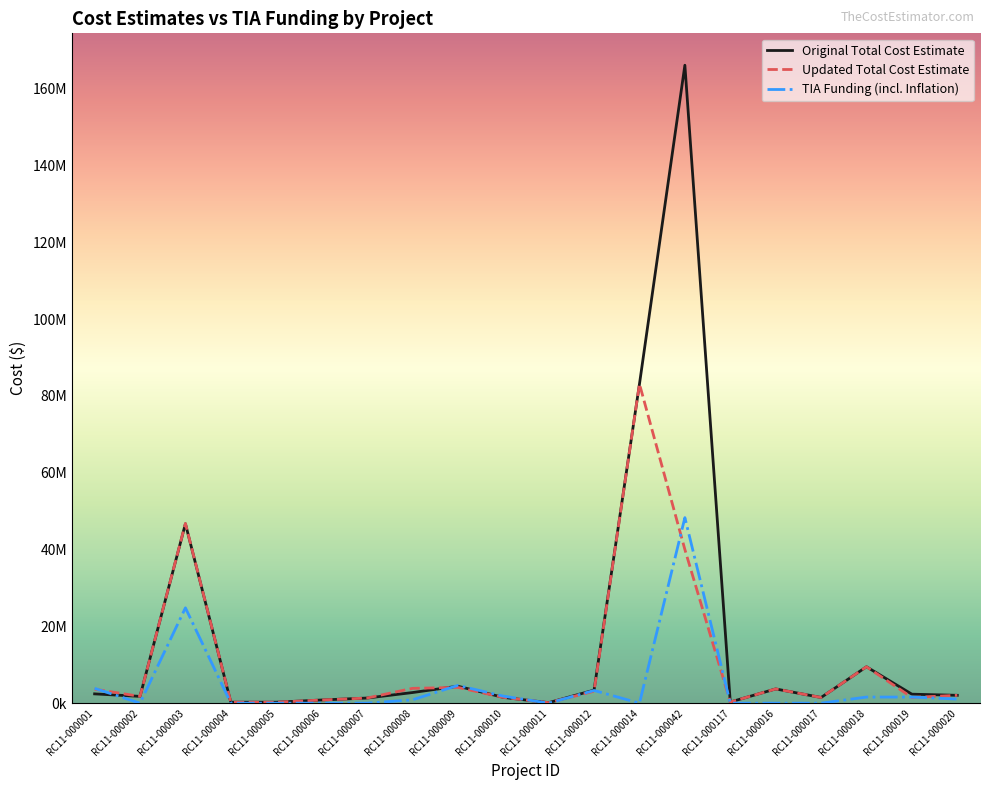

Reading right to left, what are all the values shown in this chart?

Original Total Cost Estimate: RC11-000020=2044815.0	RC11-000019=2339192.0	RC11-000018=9472515.0	RC11-000017=1479601.0	RC11-000016=3706900.0	RC11-000117=300000.0	RC11-000042=166059899.0	RC11-000014=83086626.0	RC11-000012=3400000.0	RC11-000011=131000.0	RC11-000010=1510000.0	RC11-000009=4415267.0	RC11-000008=2764953.0	RC11-000007=1335376.0	RC11-000006=825000.0	RC11-000005=252457.0	RC11-000004=252457.0	RC11-000003=46700000.0	RC11-000002=1767196.0	RC11-000001=2421000.0
Updated Total Cost Estimate: RC11-000020=2044815.0	RC11-000019=1500000.0	RC11-000018=9472515.0	RC11-000017=1479601.0	RC11-000016=3706900.0	RC11-000117=300000.0	RC11-000042=40000000.0	RC11-000014=83086626.0	RC11-000012=3119299.0	RC11-000011=131000.0	RC11-000010=1510000.0	RC11-000009=4106510.0	RC11-000008=3854053.0	RC11-000007=1335376.0	RC11-000006=825000.0	RC11-000005=252457.0	RC11-000004=252457.0	RC11-000003=46769930.0	RC11-000002=1767196.0	RC11-000001=3635510.0
TIA Funding: RC11-000020=1061208.0	RC11-000019=1591812.0	RC11-000018=1591812.0	RC11-000017=0.0	RC11-000016=0.0	RC11-000117=0.0	RC11-000042=48295616.8	RC11-000014=0.0	RC11-000012=3310225.0	RC11-000011=0.0	RC11-000010=1840681.6	RC11-000009=4624597.2	RC11-000008=868057.9	RC11-000007=0.0	RC11-000006=0.0	RC11-000005=0.0	RC11-000004=0.0	RC11-000003=24816311.9	RC11-000002=0.0	RC11-000001=3858032.3